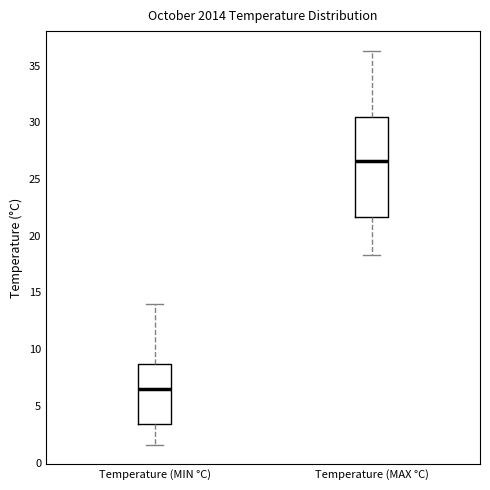

Reading left to right, transcribe this box plot: for each box, give where its median line is, the range the box spans, and where its two whiskers end, as read against the y-axis. The values are not printed on the chart, so give them approximately, as read against the axis.

Temperature (MIN °C): median 6.5, box 3.5 to 8.5, whiskers 1.5 to 14.0
Temperature (MAX °C): median 26.5, box 21.5 to 30.5, whiskers 18.5 to 36.5